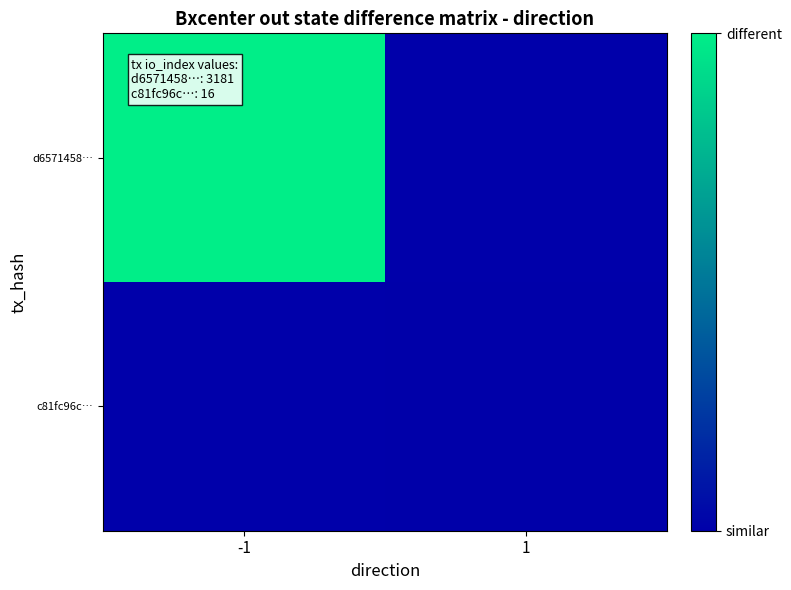

Count the number of data series in this chart.

2